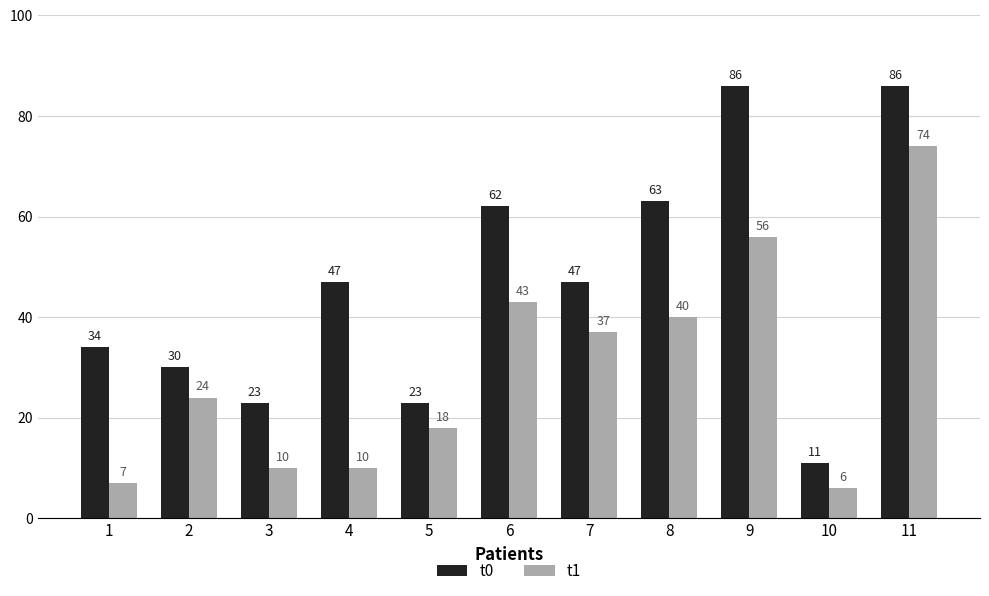

Reading left to right, transcribe all the data shown in this chart.

t0: 34	30	23	47	23	62	47	63	86	11	86
t1: 7	24	10	10	18	43	37	40	56	6	74